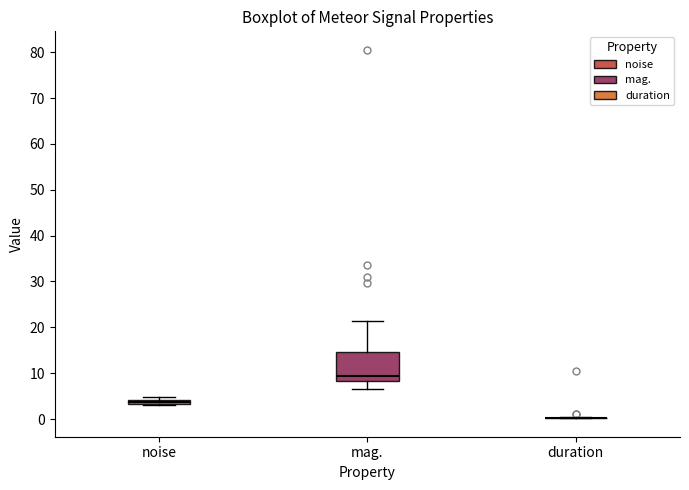

Where is the upper edge of the box for noise on the y-axis? The values are not printed on the chart, so give them approximately, as read against the axis.

4